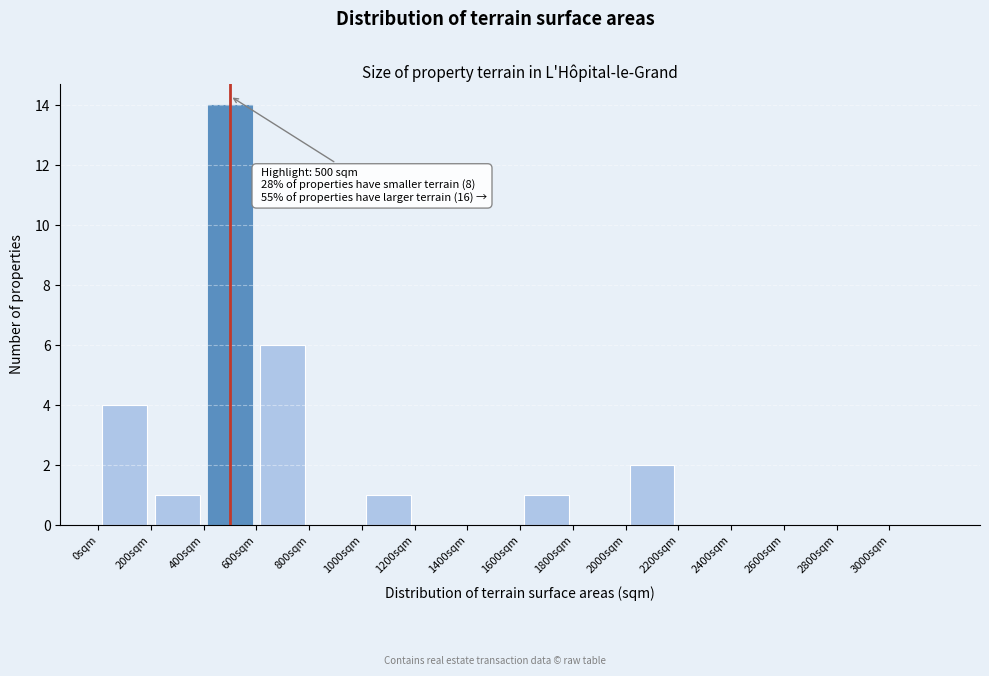

Which range on the x-axis has the tallest bar?

400 to 600